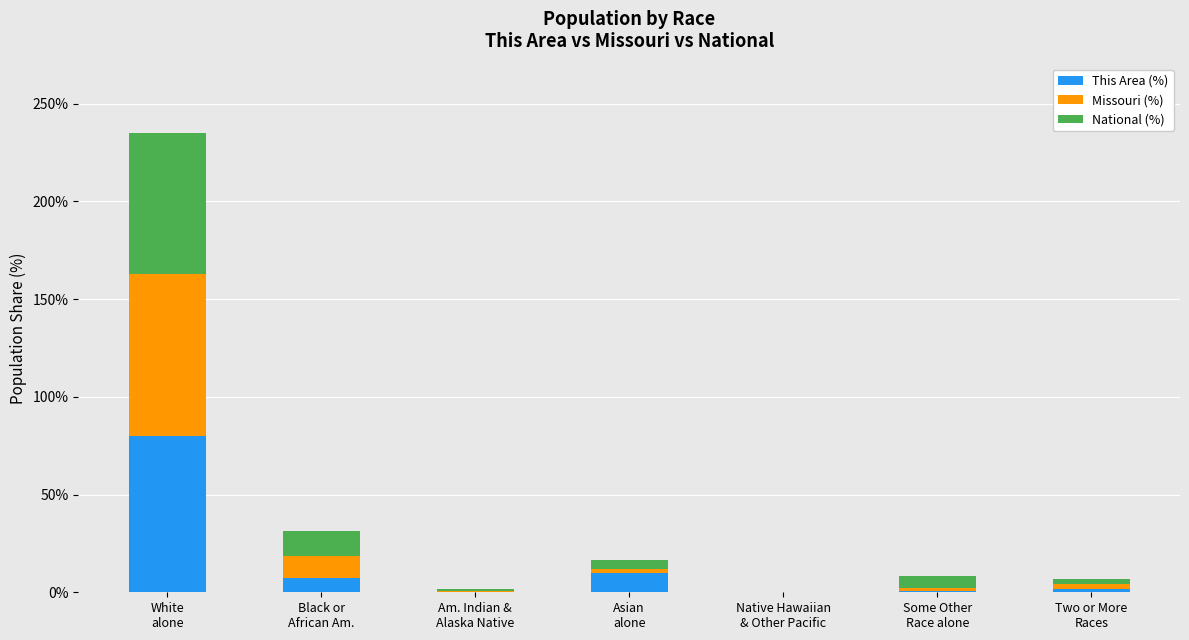

What are all the series names shown in the legend?

This Area (%), Missouri (%), National (%)